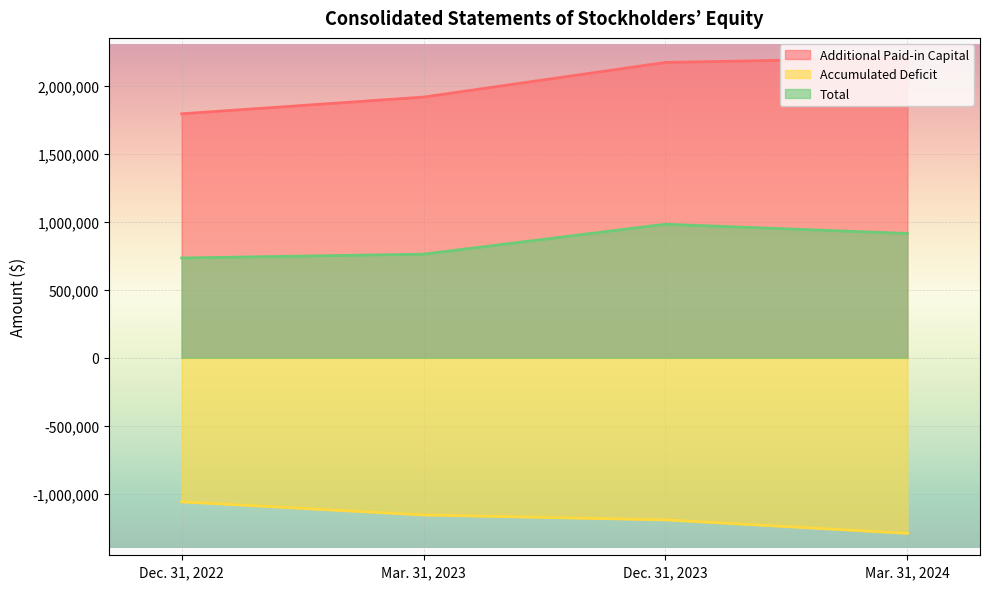

True or false: Additional Paid-in Capital has a value of 1057934 at Dec. 31, 2022.

False